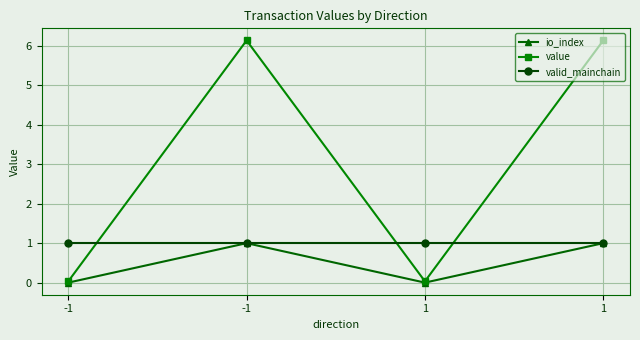

Count the number of categories in the chart.

4